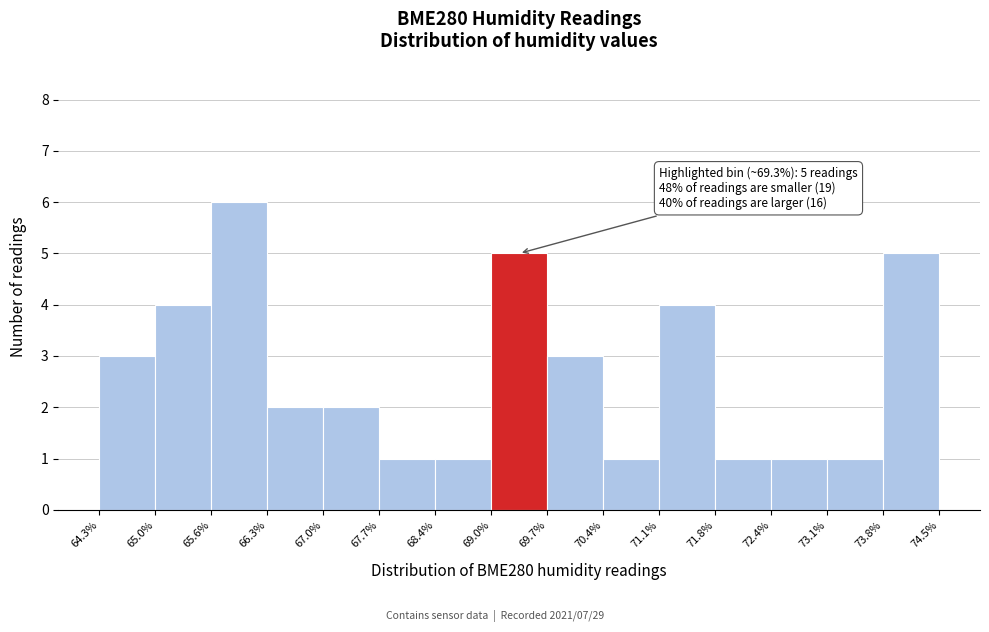

Which range on the x-axis has the tallest bar?

65.6% to 66.3%